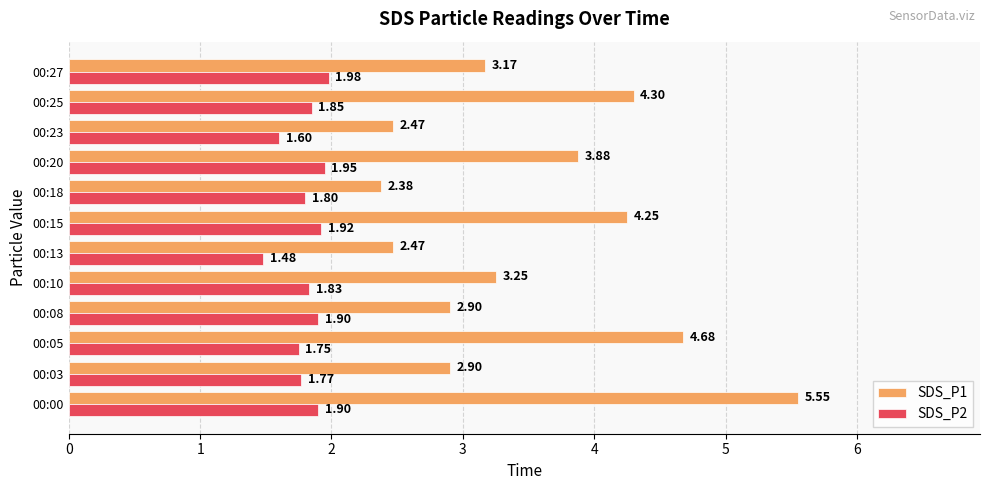

What is the sum of all SDS_P1 values?

42.2